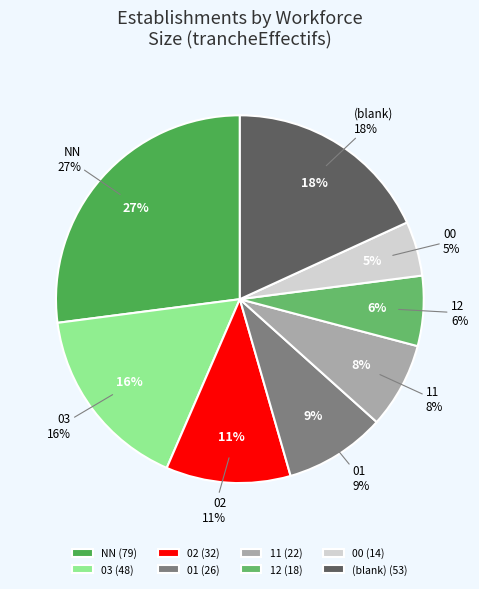

Which slice is the smallest?

00